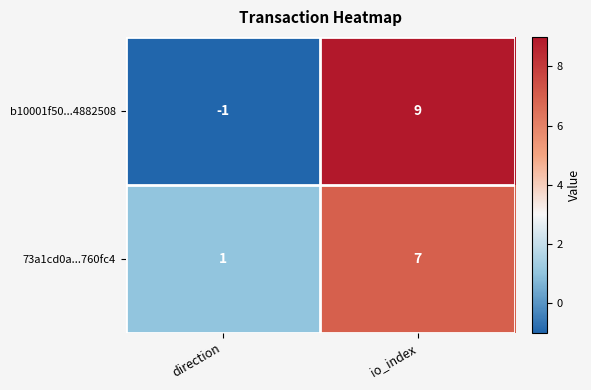

Which series has the widest spread of values?

b10001f50...4882508